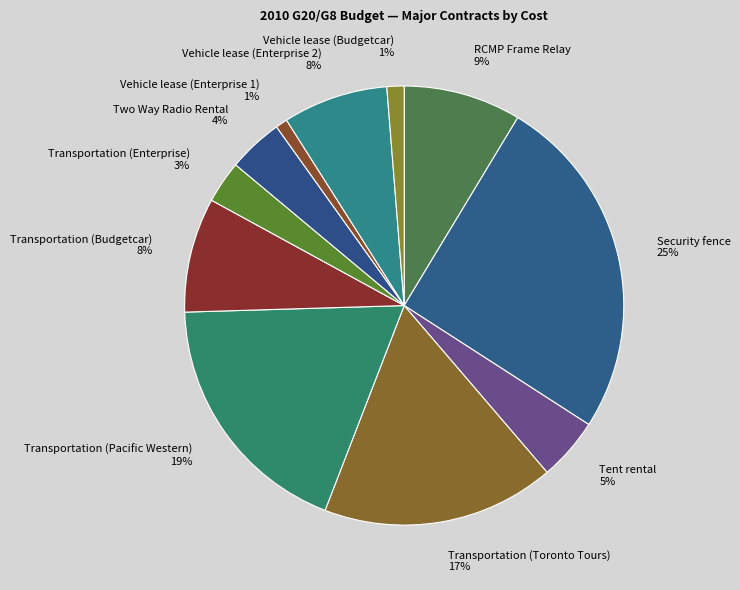

Combined, do Transportation (Enterprise) and Transportation (Pacific Western) account for over 50%?

No